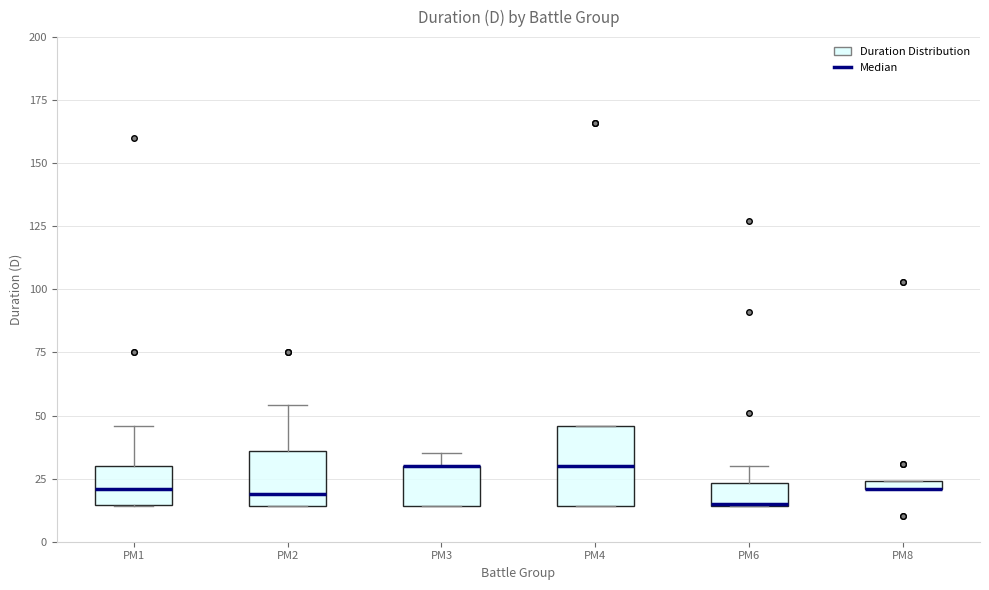

Comparing the boxes themselves (not the whiskers), which one is the tallest?

PM4